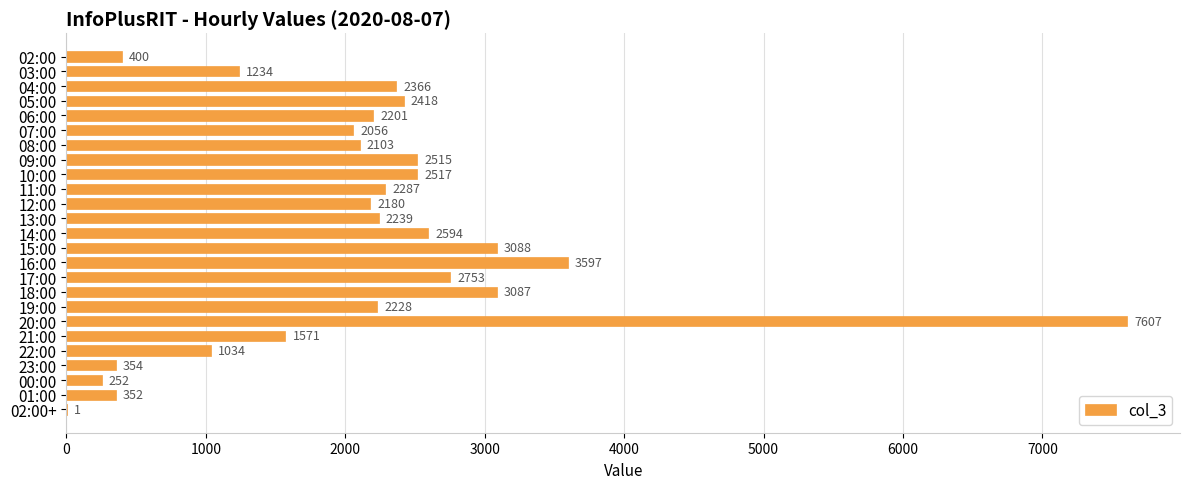

At which category does the chart reach its peak across all series?

20:00